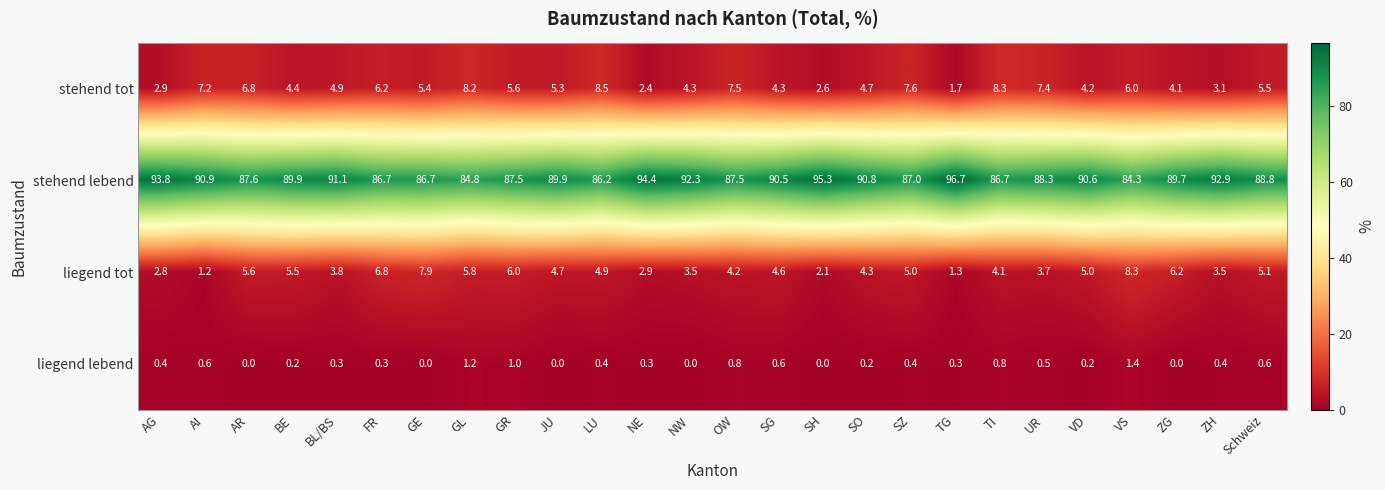

At how many categories does at least one series exceed 89?

14